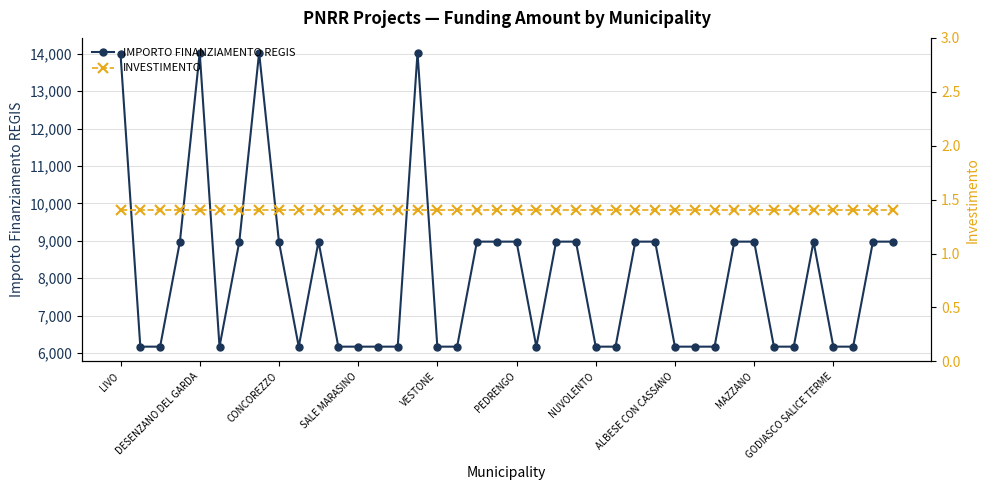

What is the value of the IMPORTO FINANZIAMENTO REGIS point at the 19th from the left?

8979.2